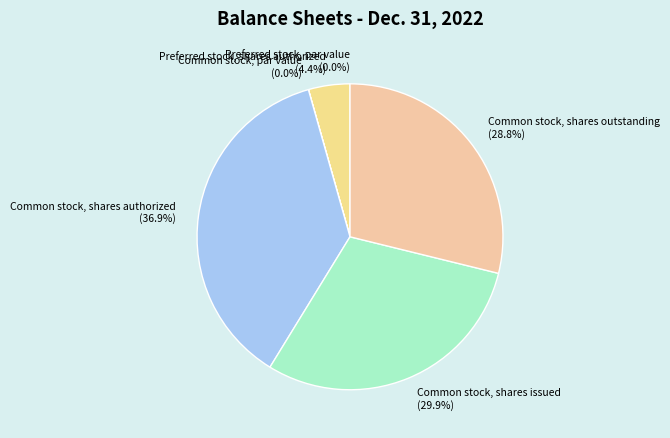

To the nearest percent, what portion does Preferred stock, shares authorized represent?

4%